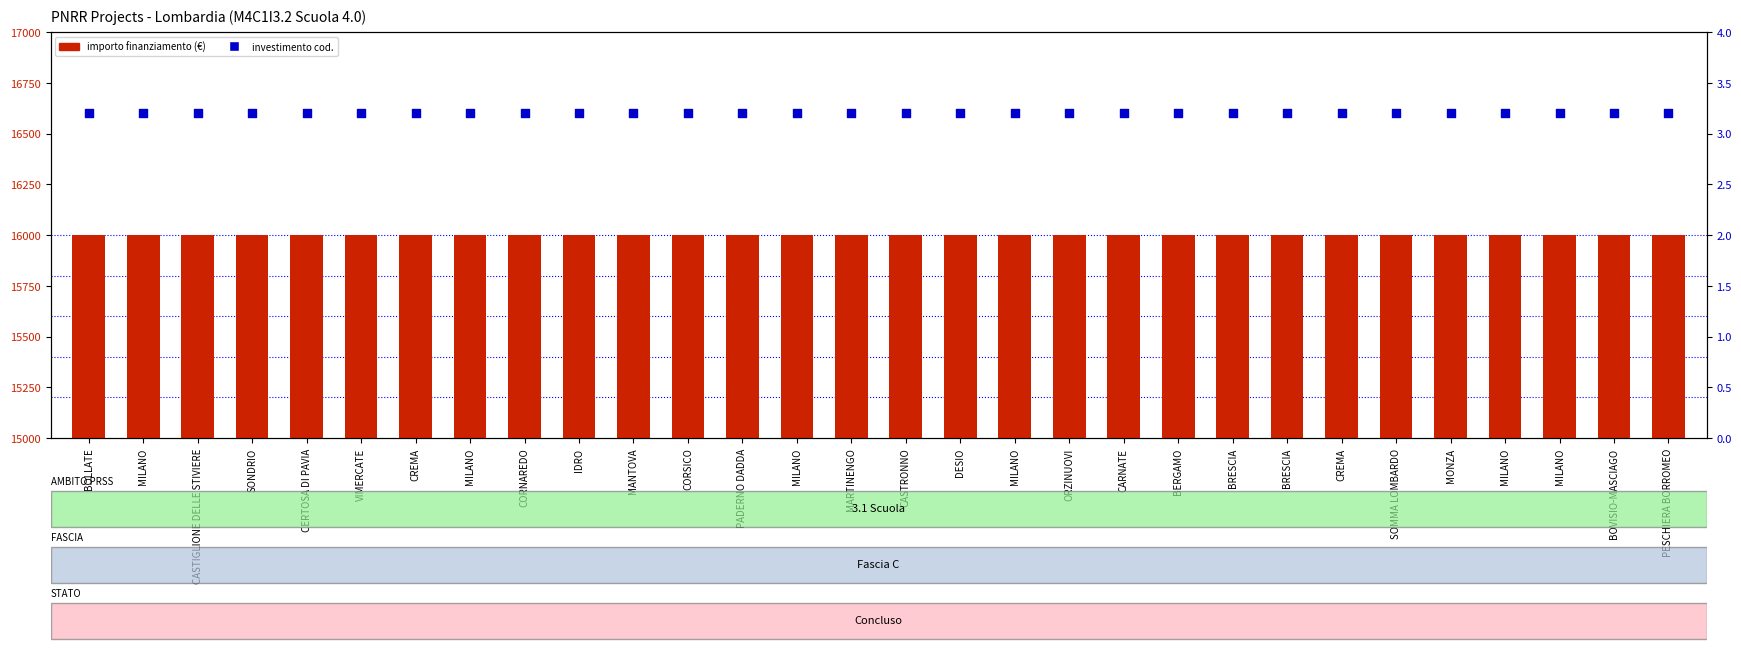

What are all the series names shown in the legend?

importo finanziamento, investimento (cod.)